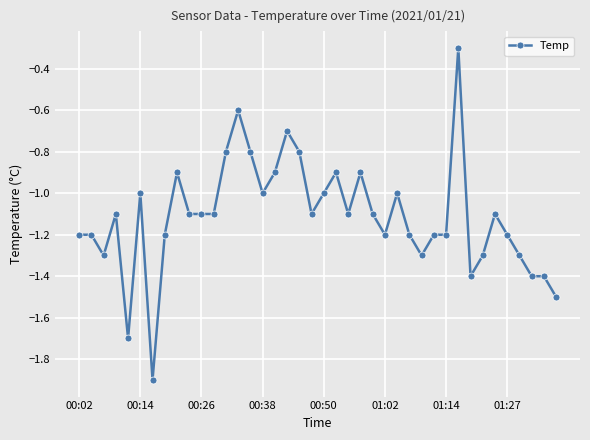

What is the value of the 2nd point from the left?

-1.2